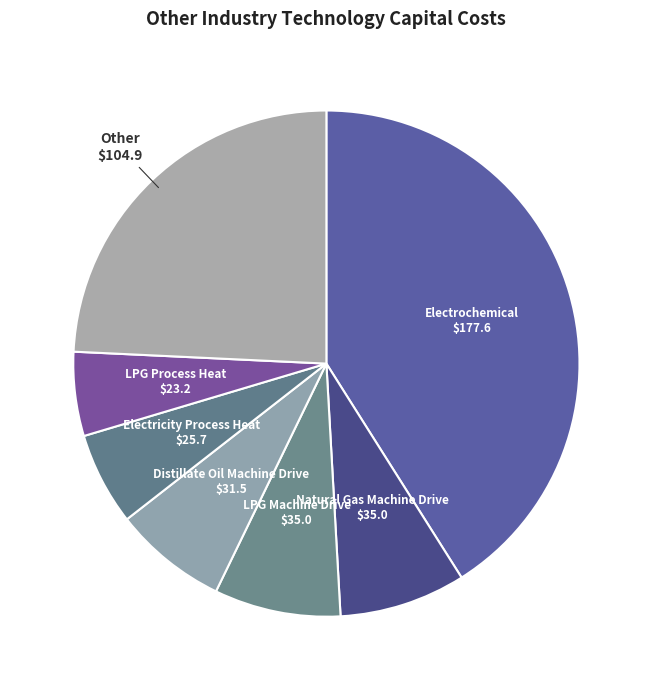

Is there a majority slice in this chart?

No